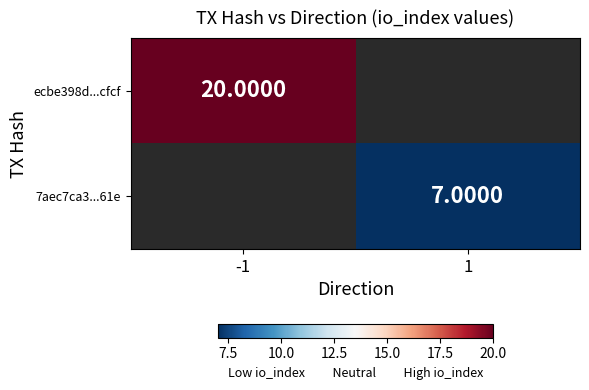

Where is ecbe398d...cfcf nearest to the value 20?

-1